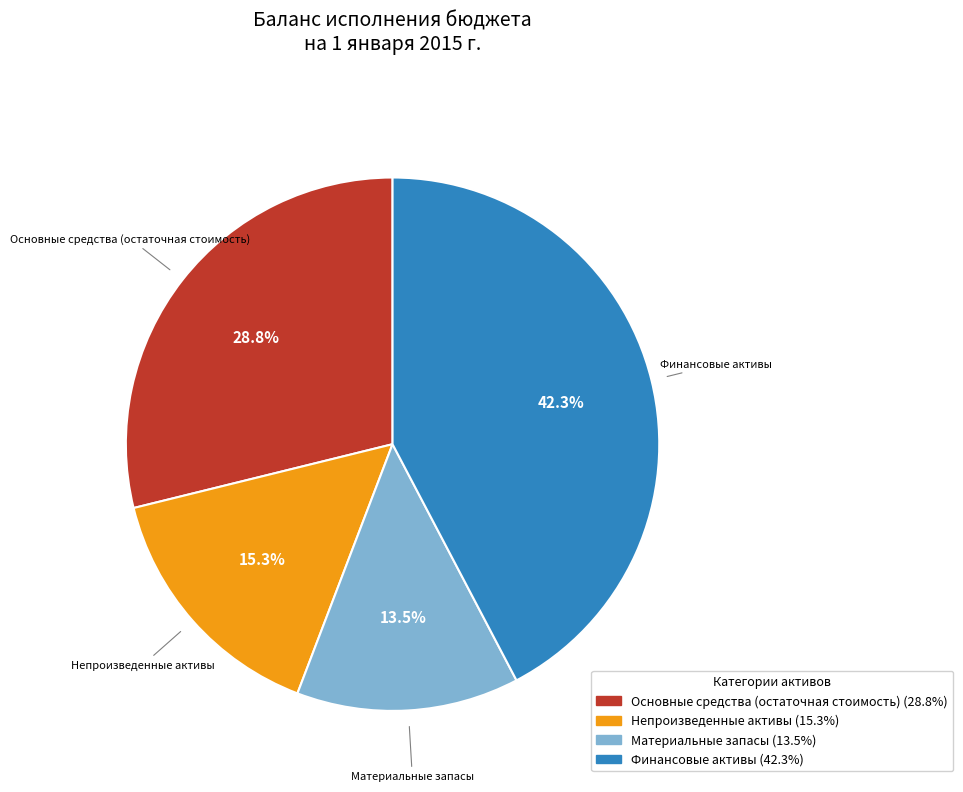

To the nearest percent, what is the difference between the largest and smallest slice percentages?

29%